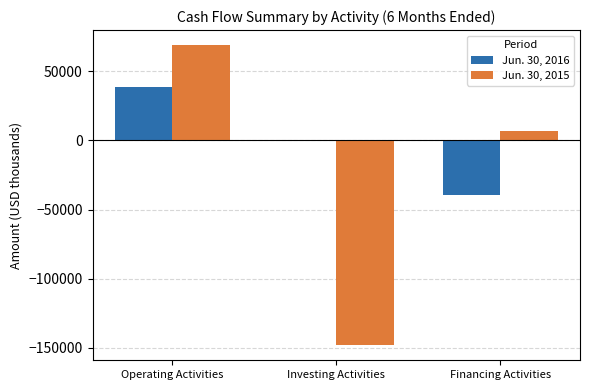

Reading left to right, list all the values displayed in this chart.

Jun. 30, 2016: 38736	-450	-39709
Jun. 30, 2015: 68966	-148176	6556